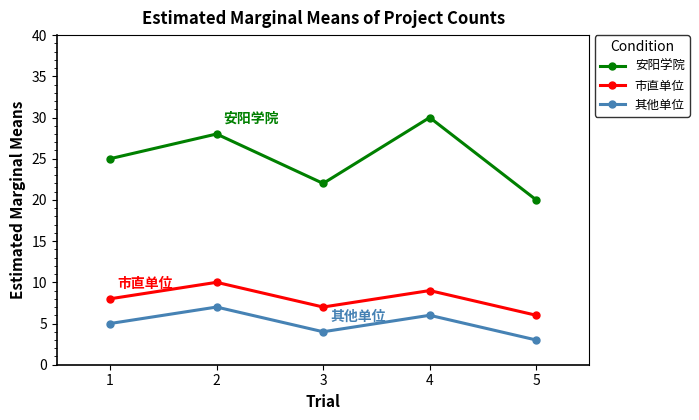

What is the difference between the 市直单位 values at 5 and 1?

2